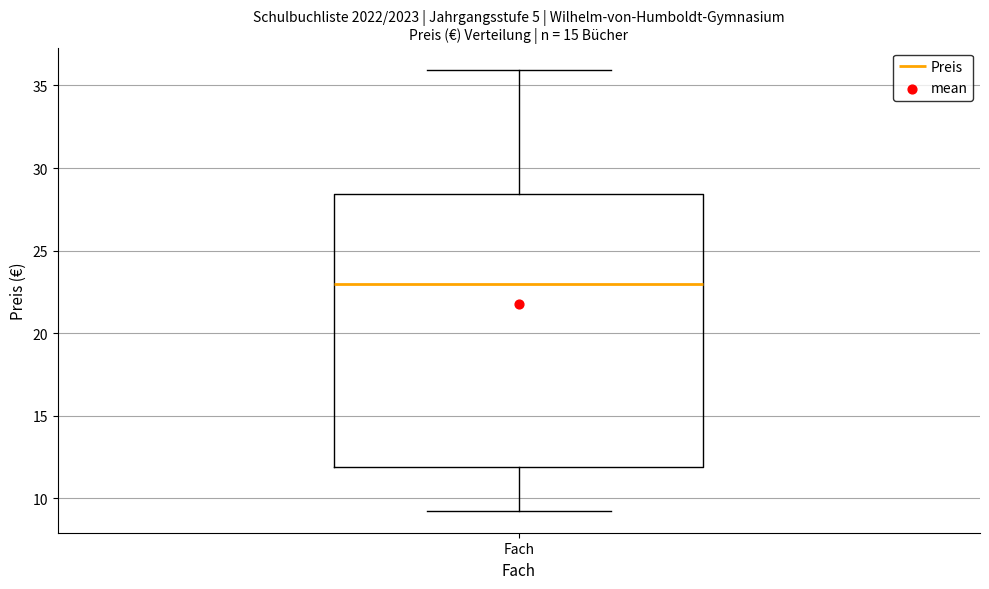

Transcribe this box plot: give where the median line is, the range the box spans, and where the two whiskers end, as read against the y-axis. The values are not printed on the chart, so give them approximately, as read against the axis.

median 23.0, box 12.0 to 28.5, whiskers 9.5 to 36.0